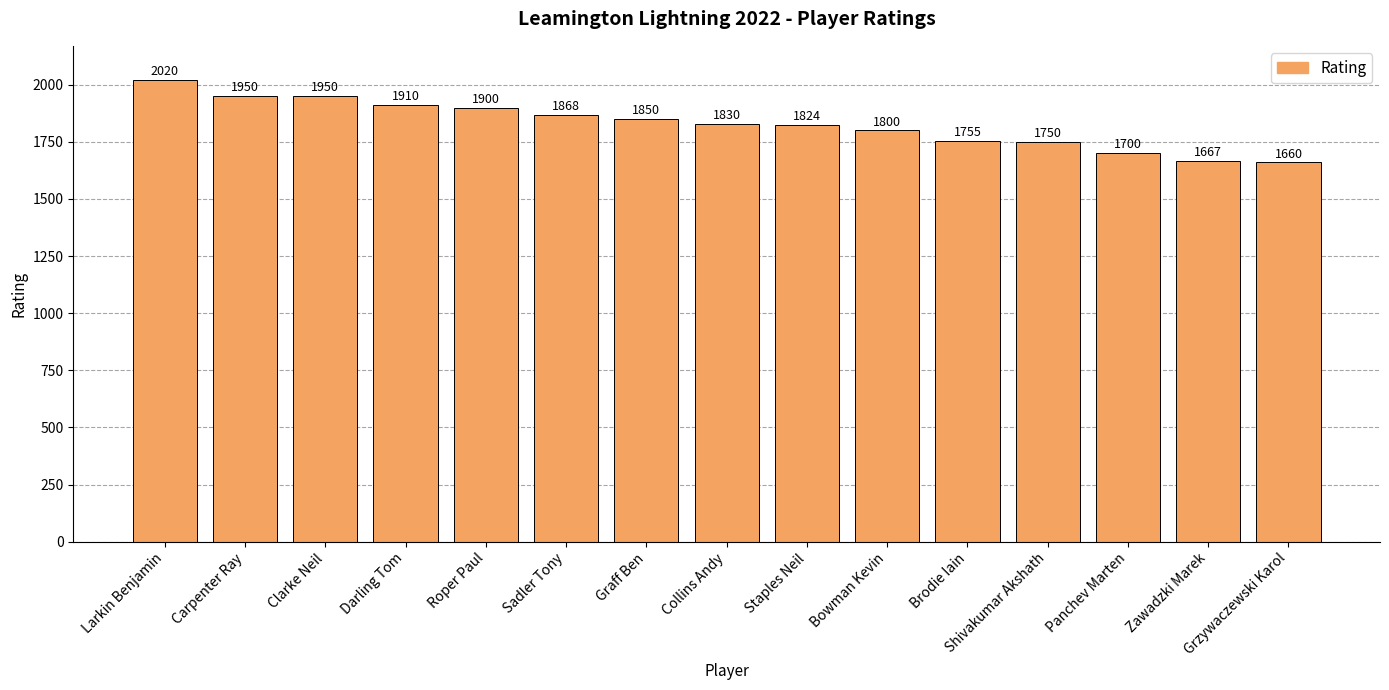

Approximately how many times larger is the value at Clarke Neil compared to Collins Andy?

1.1